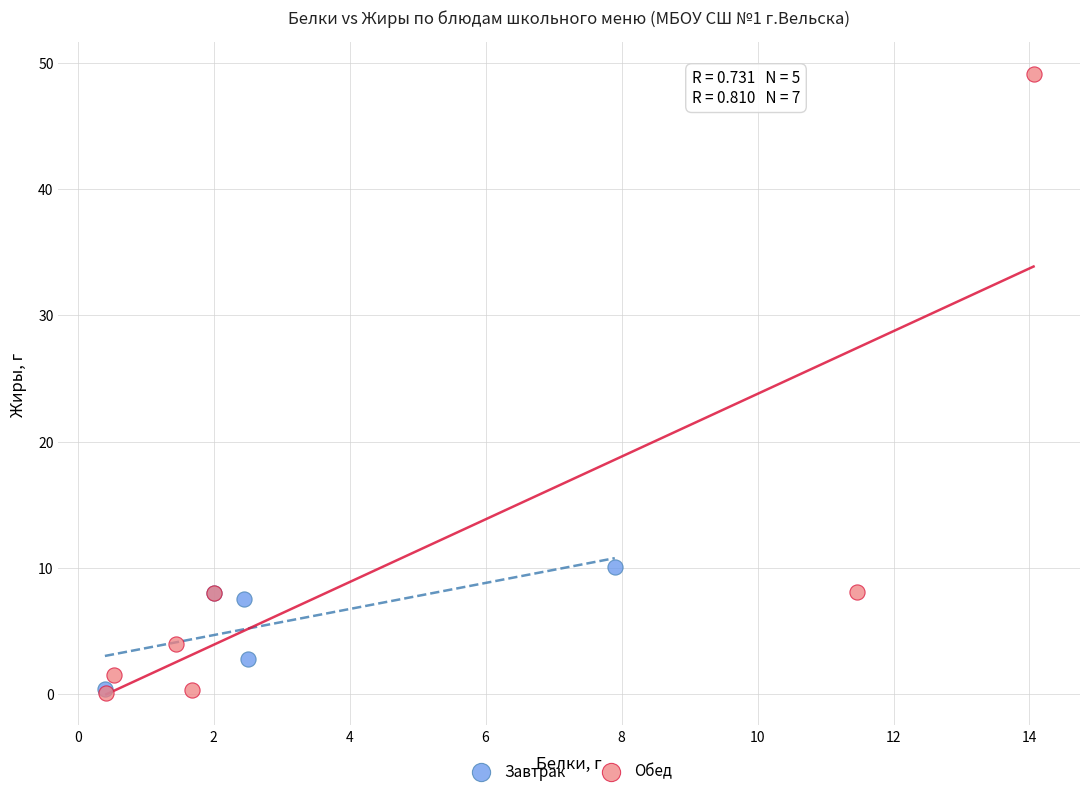

Which series reaches the maximum Y coordinate?

Обед